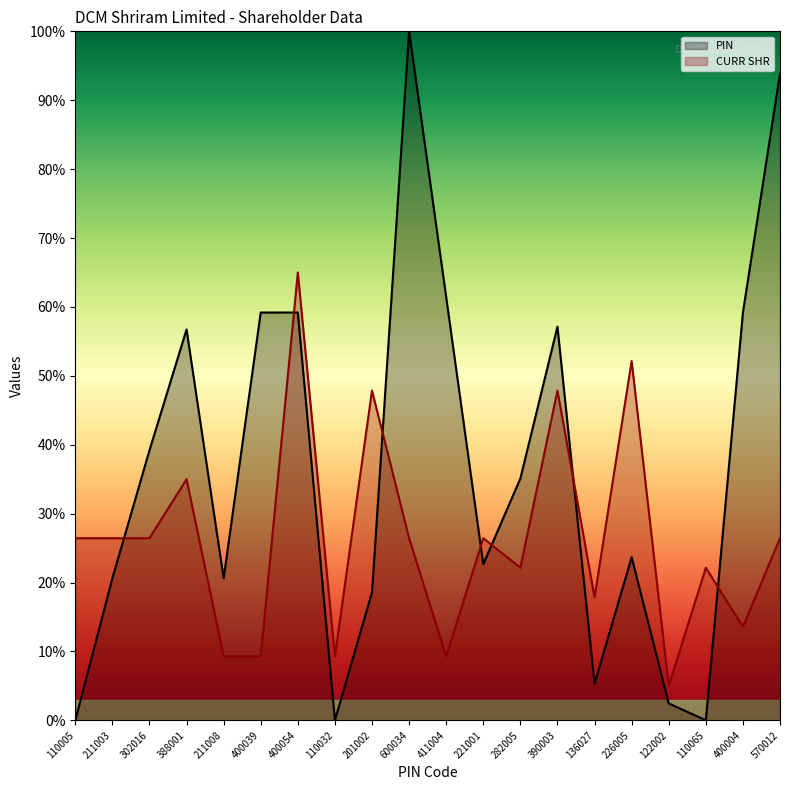

Reading left to right, extract all data points from this chart.

PIN: 0.0	20.6	39.2	56.7	20.6	59.2	59.2	0.0	18.6	100.0	61.4	22.7	35.1	57.1	5.3	23.7	2.4	0.0	59.2	93.9
CURR SHR: 26.4	26.4	26.4	35.0	9.3	9.3	65.0	9.3	47.9	26.4	9.3	26.4	22.1	47.9	17.9	52.1	5.0	22.1	13.6	26.4